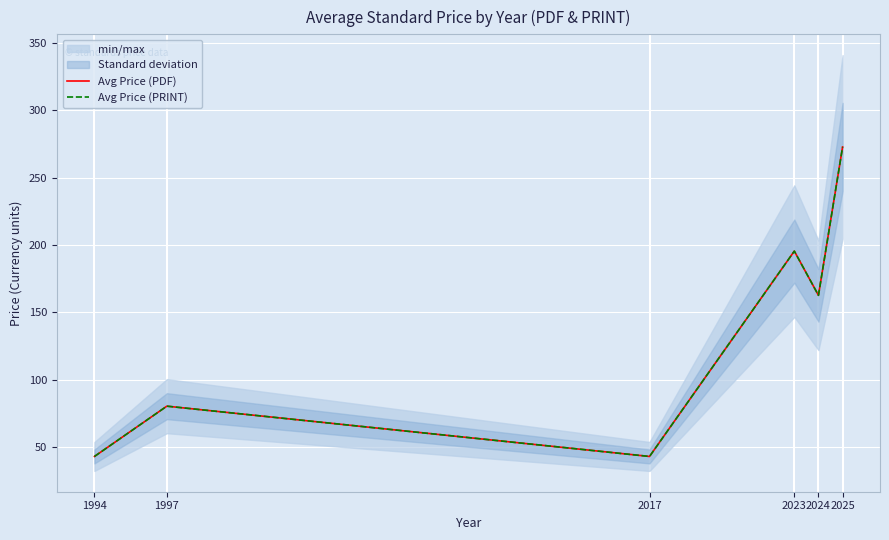

Reading right to left, list all the values displayed in this chart.

Avg Price (PDF): 272.8	162.6	195.4	43.0	80.3	43.0
Avg Price (PRINT): 272.8	162.6	195.4	43.0	80.3	43.0